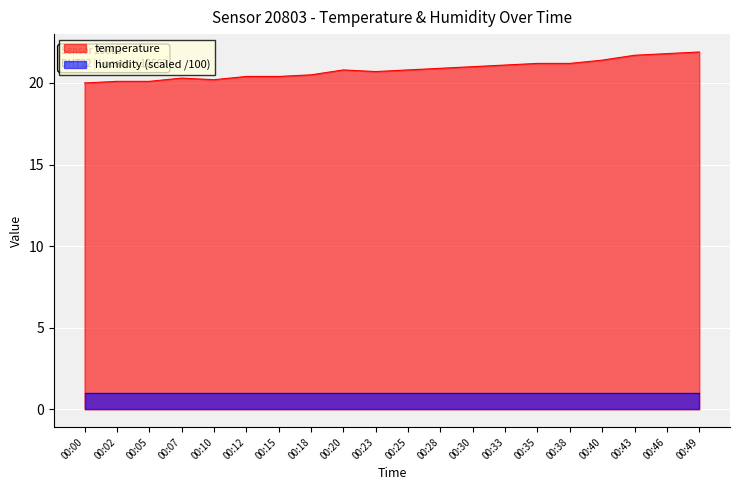

How many categories are shown in the chart?

20